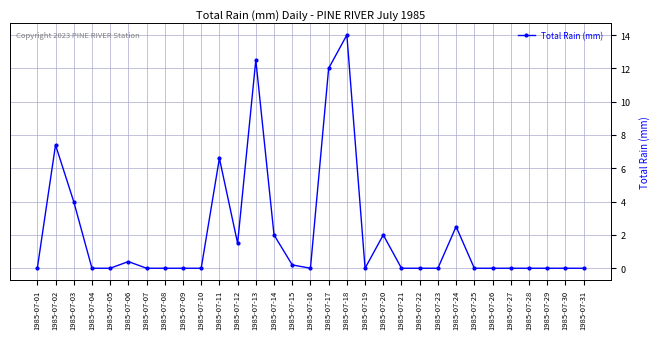

What is the greatest value displayed?

14.0